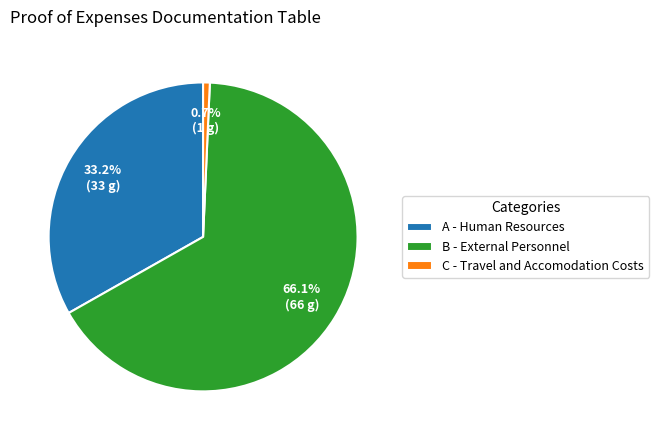

To the nearest percent, what portion does C - Travel and Accomodation Costs represent?

1%